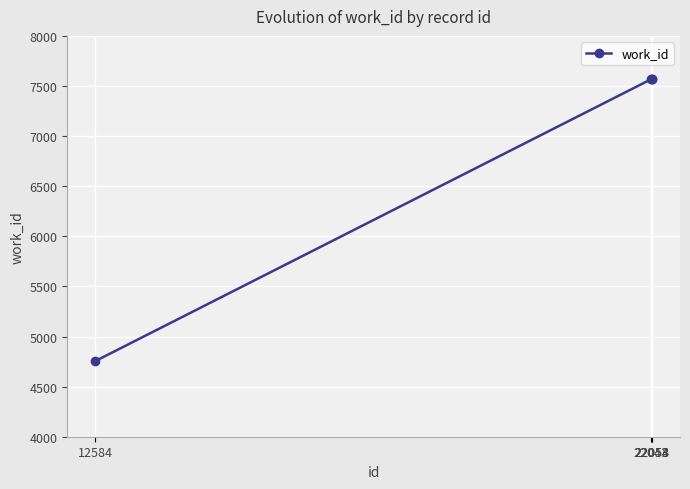

Which label corresponds to the smallest value in the chart?

12584